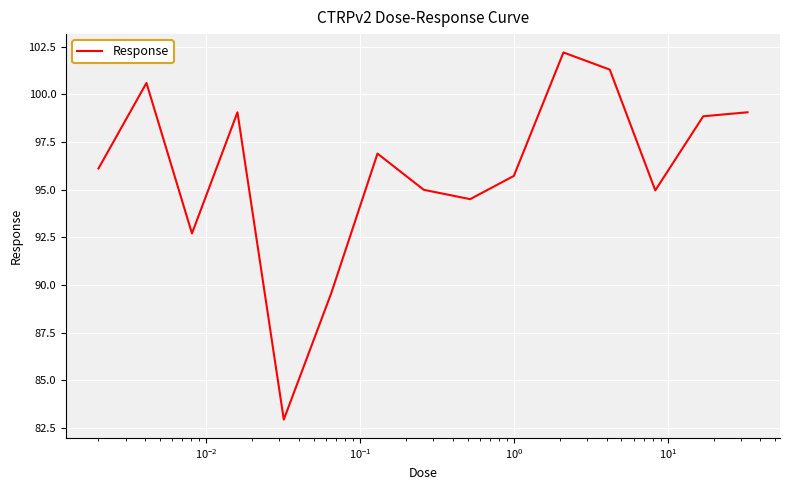

True or false: the data has more than 0 interior local peaks.

True